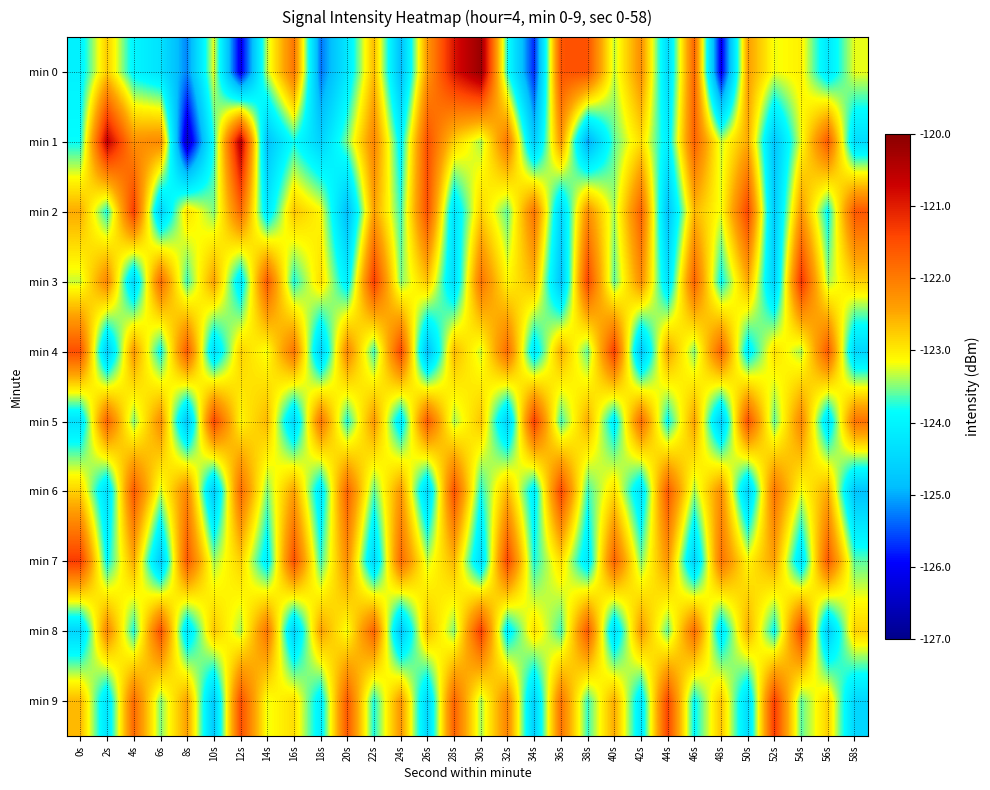

What is the maximum value shown in the chart?

-120.2